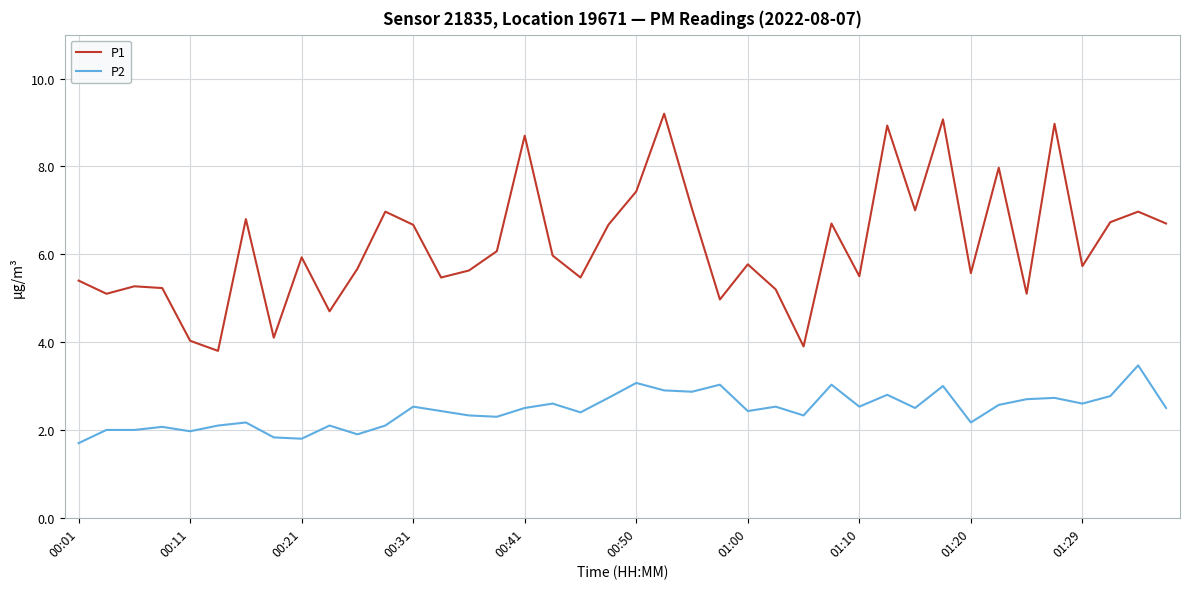

True or false: P1 and P2 intersect in this chart.

False